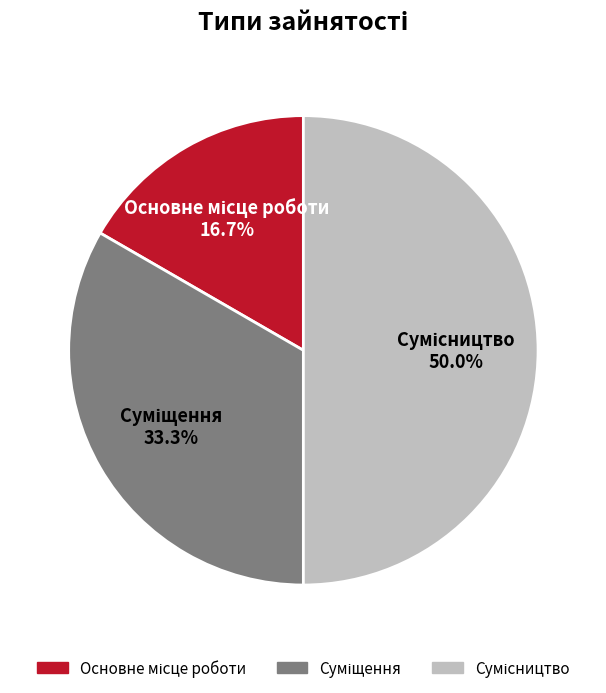

How many slices are in this pie chart?

3